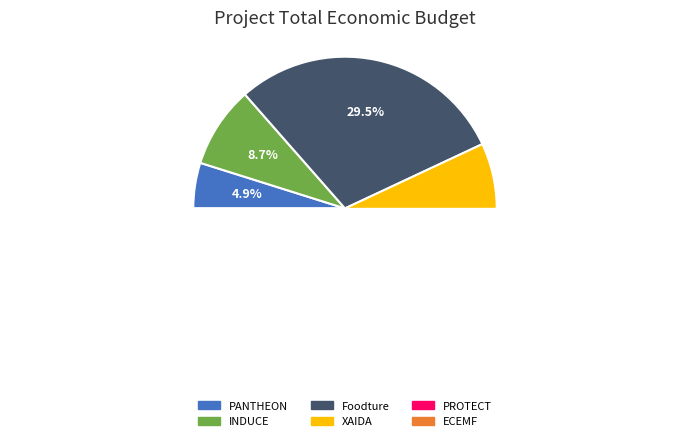

Which has a higher value, Foodture or PROTECT?

Foodture